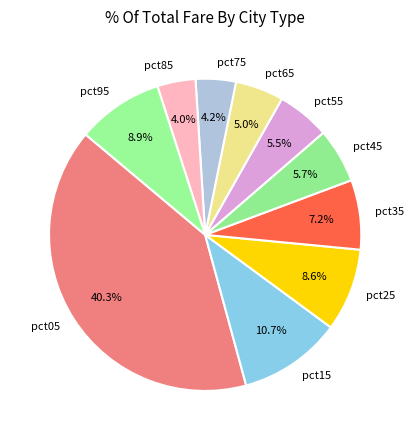

The pct75 slice represents 4% of the pie. True or false?

True